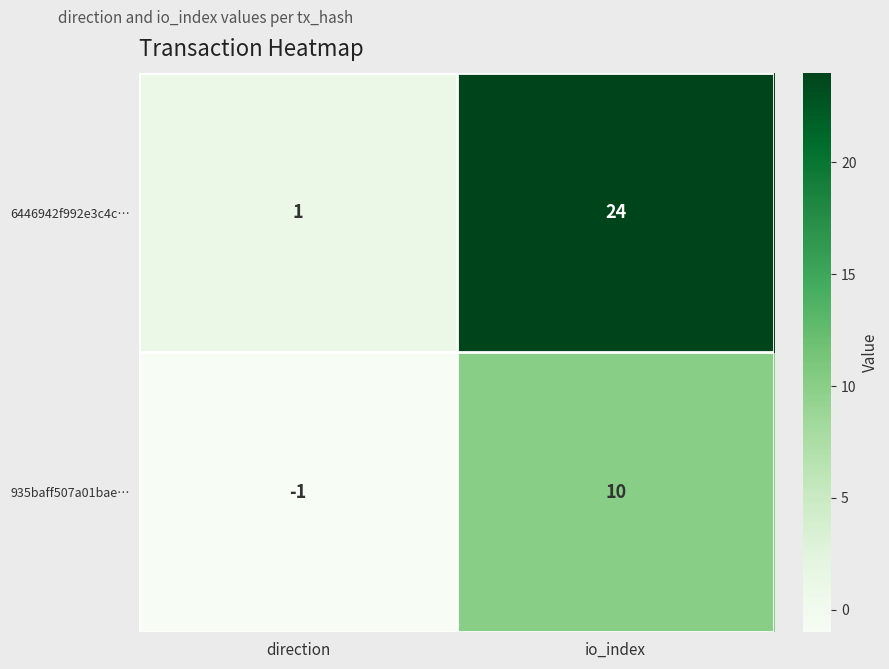

What is the difference between the maximum and minimum values in the 6446942f992e3c4c… series?

23